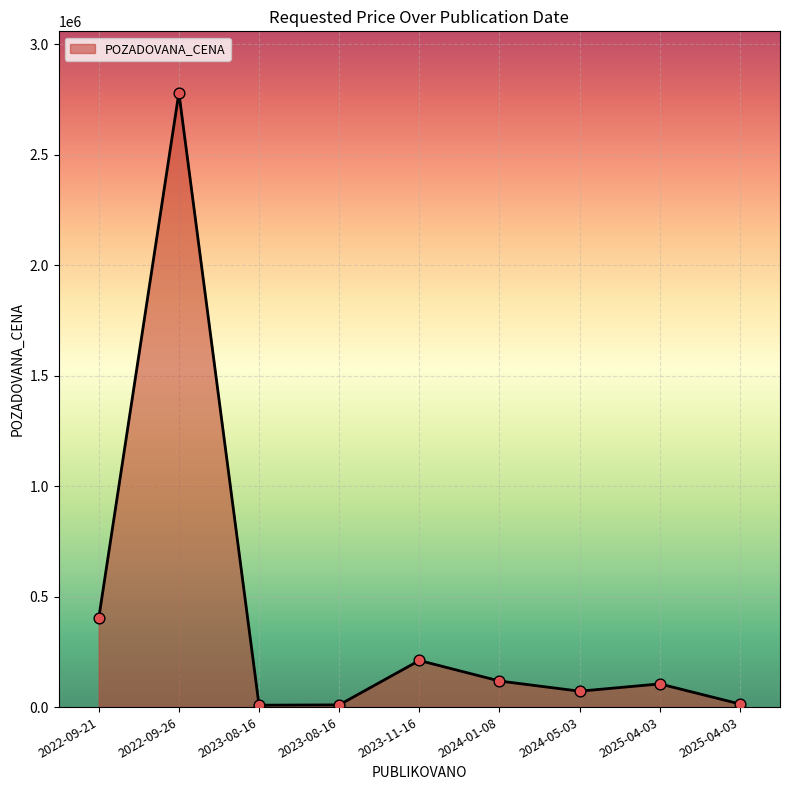

Which has a higher value, 2024-05-03 or 2022-09-21?

2022-09-21